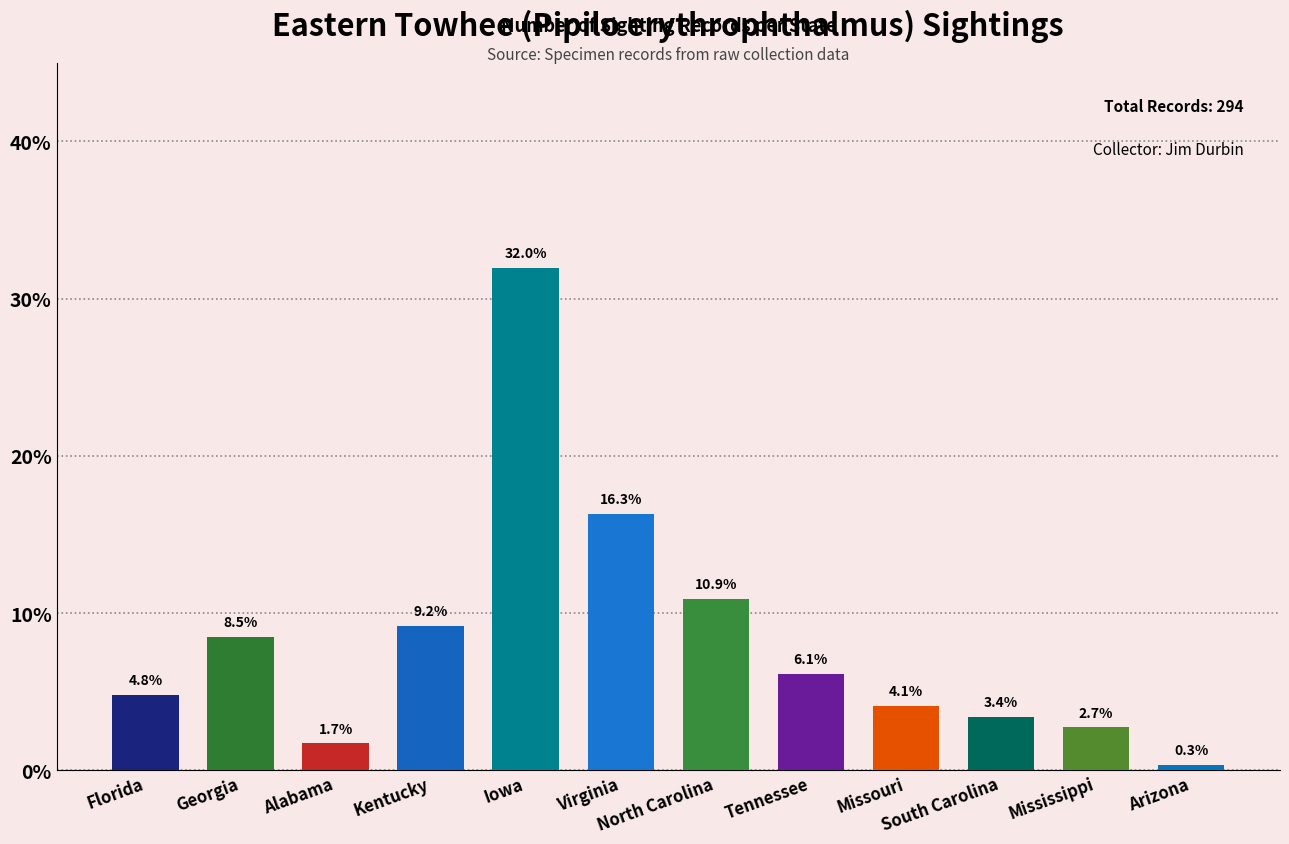

At which label does the data first exceed 6?

Georgia